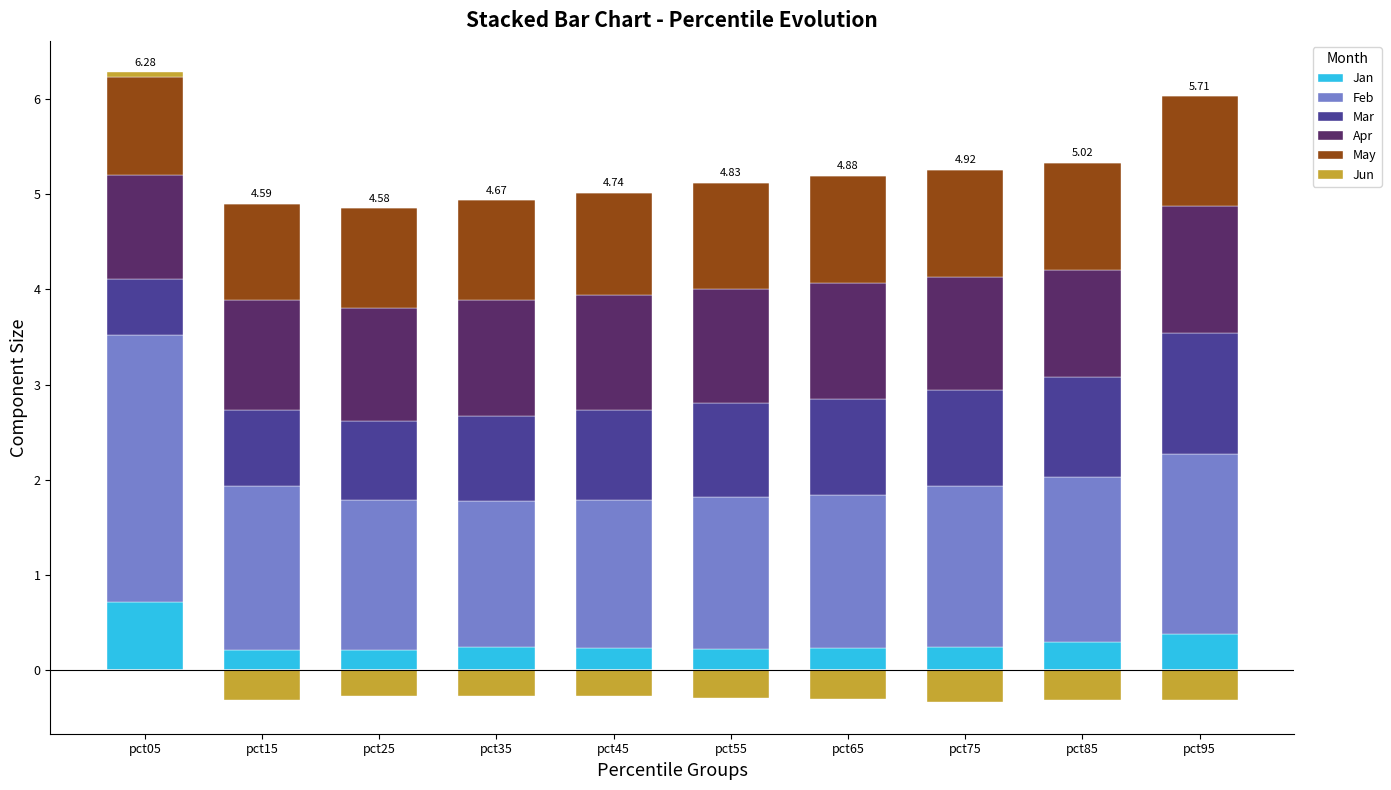

Between pct25 and pct95, which is larger?

pct95